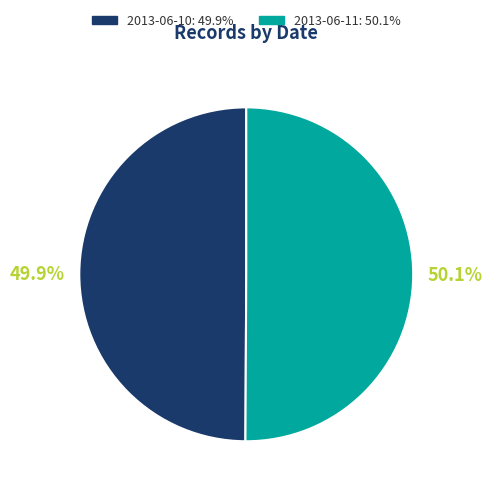

Count the number of slices in the pie.

2